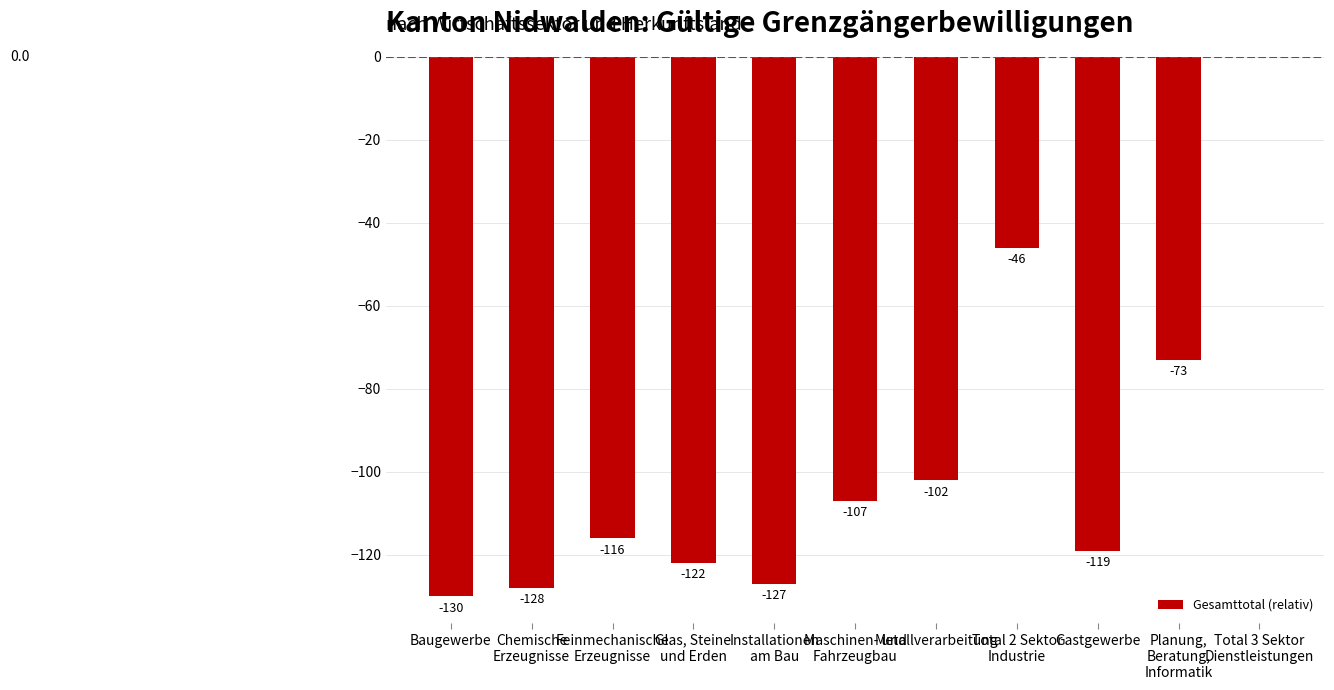

What is the sum of all values?

-1070